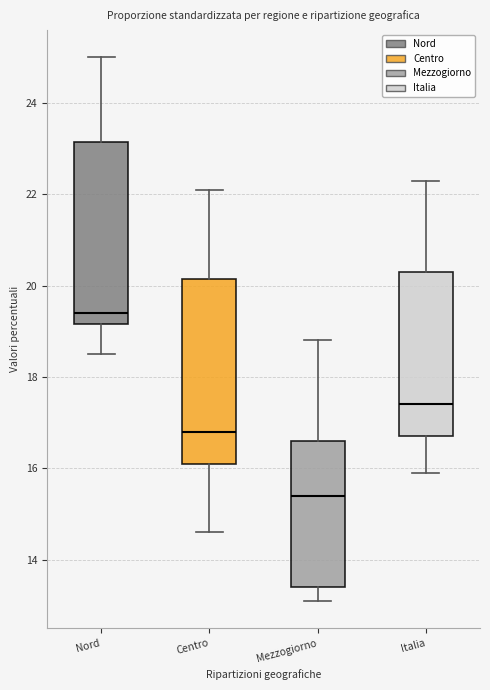

Where does the upper whisker of the box for Italia end on the y-axis? The values are not printed on the chart, so give them approximately, as read against the axis.

22.4